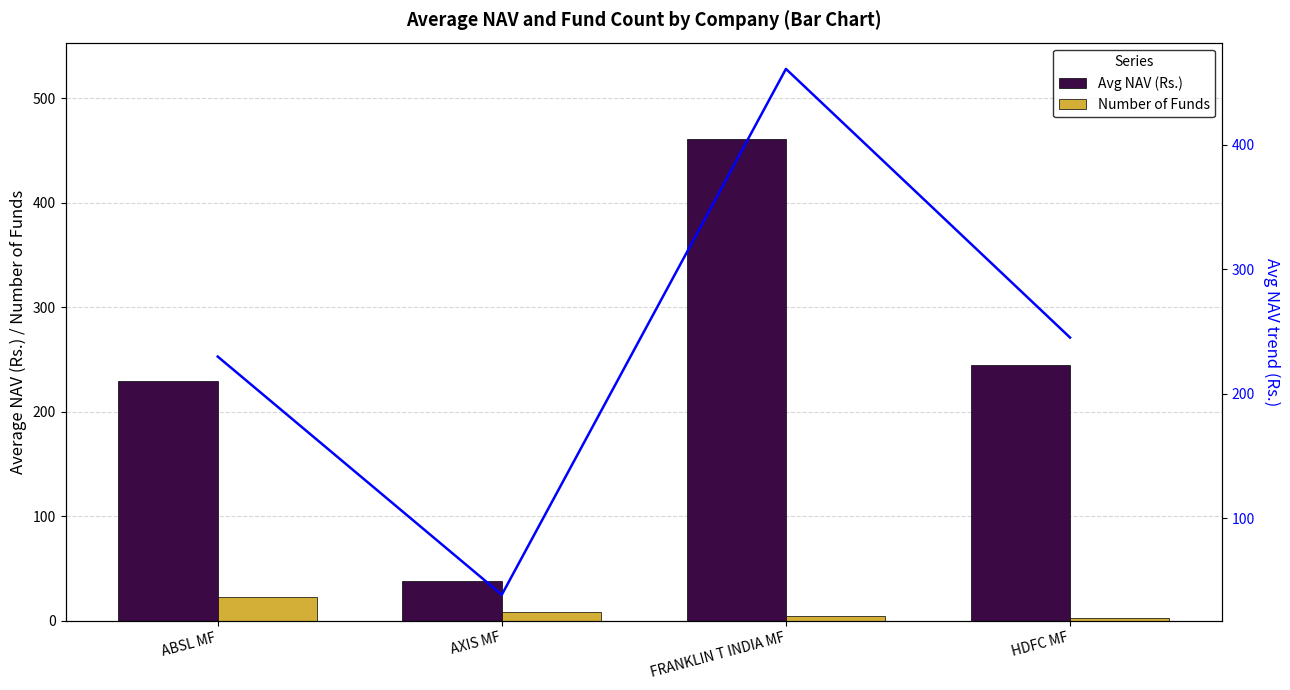

What is the maximum value shown in the chart?

461.0